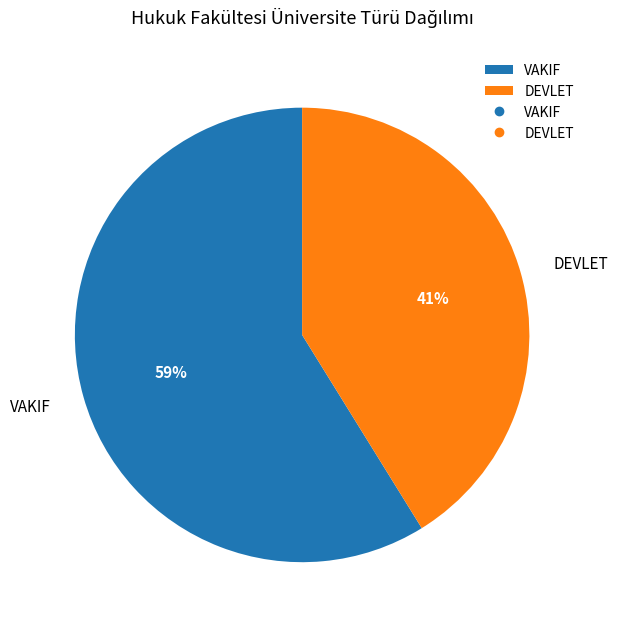

What percentage is the VAKIF slice, to the nearest percent?

59%